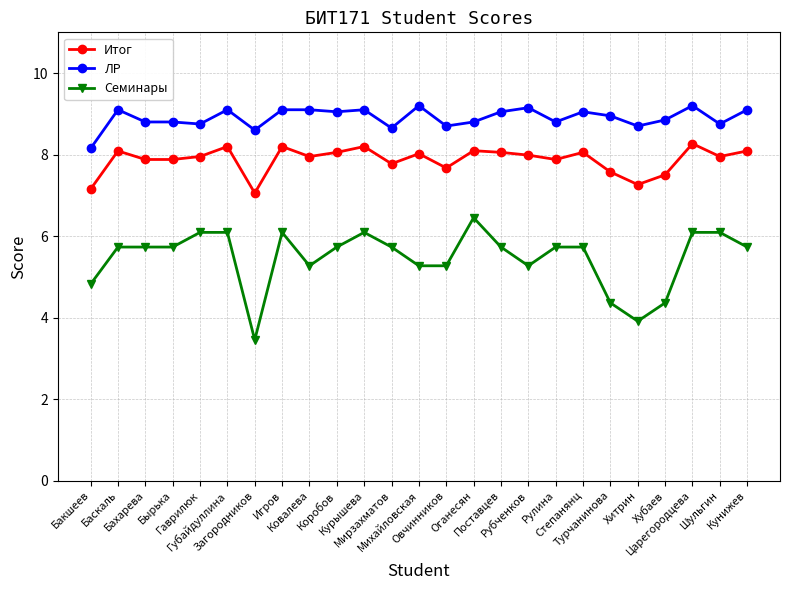

What position from the left is Курышева?

11